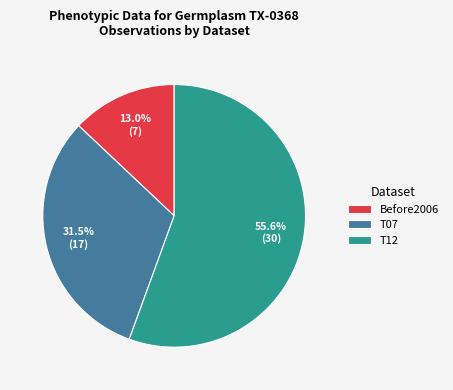

Does T12 account for over 50% of the chart?

Yes